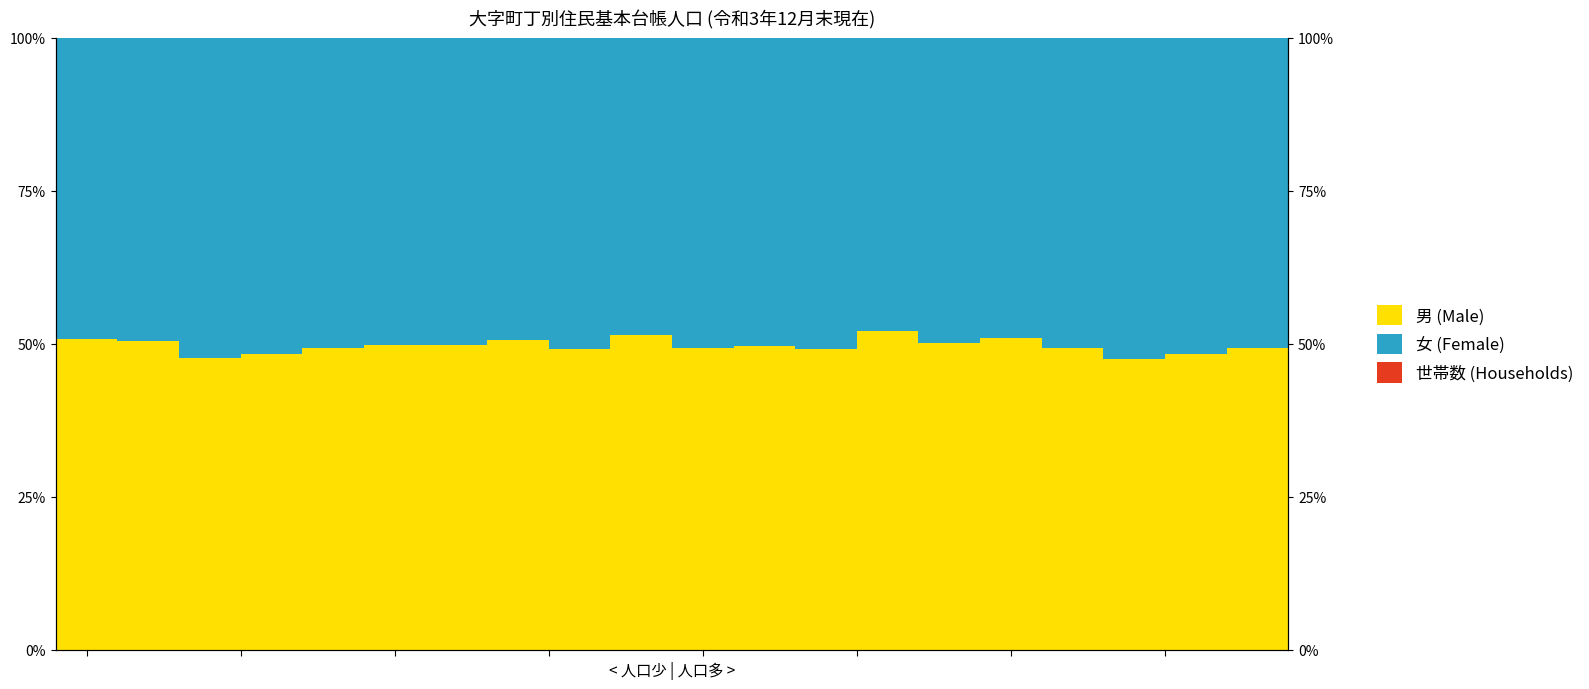

True or false: 女 (Female) has a value of 75.9 at 13.

False